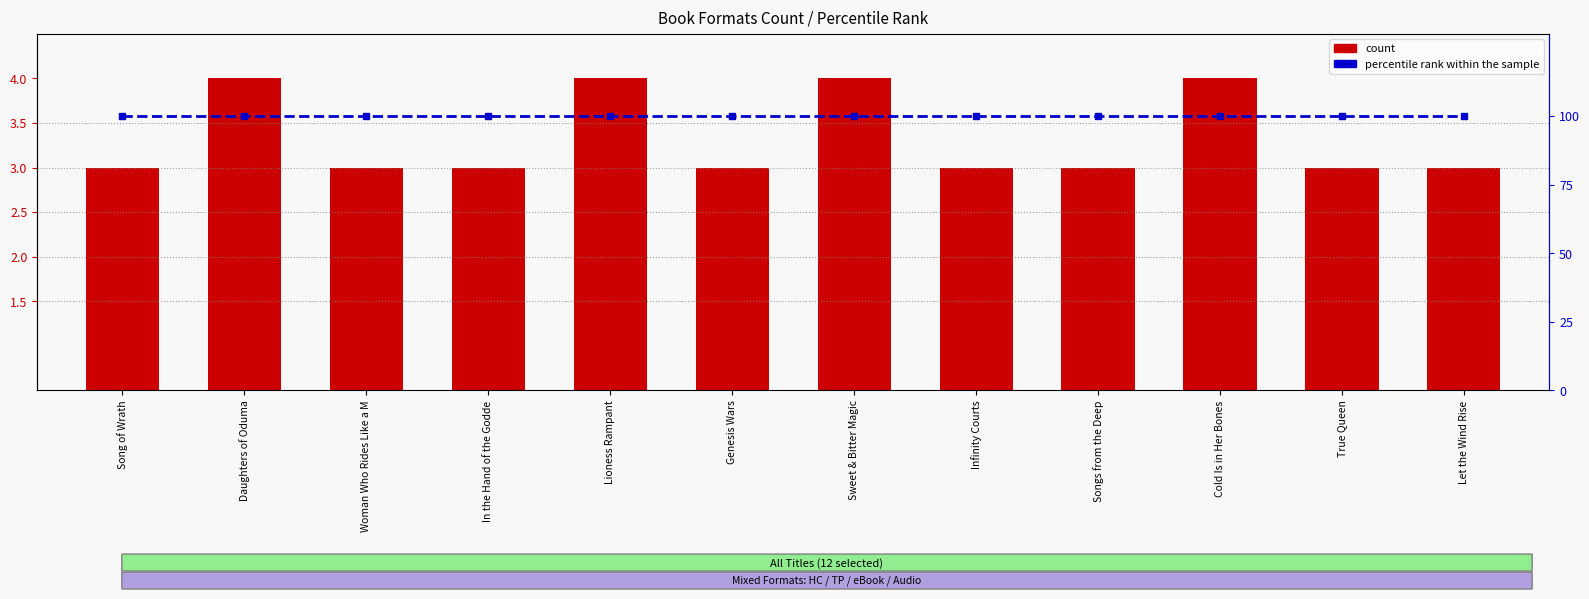

Which category has the highest value in the count series?

Daughters of Oduma